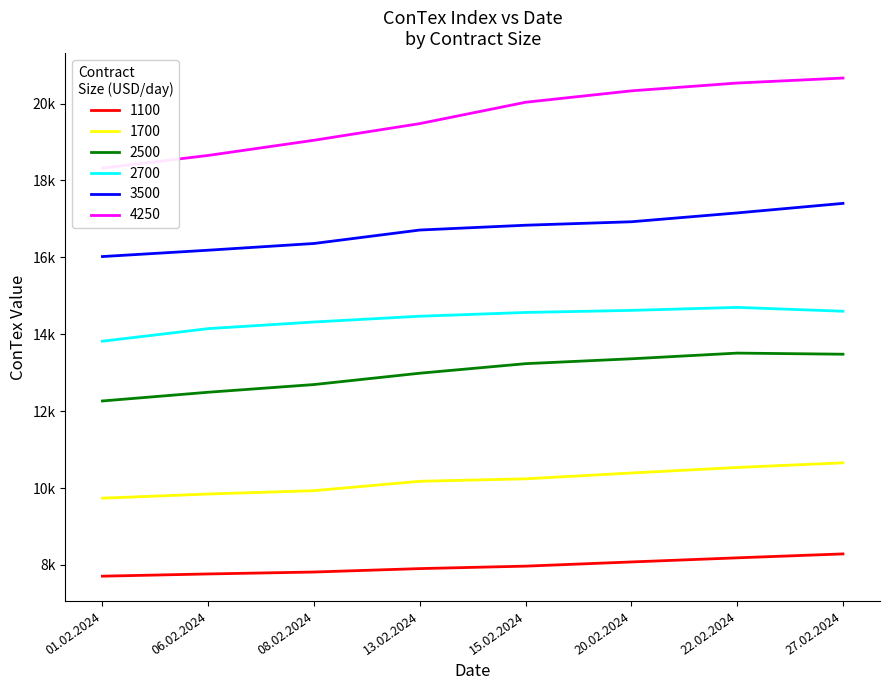

What is the label of the 4th point from the right?

15.02.2024